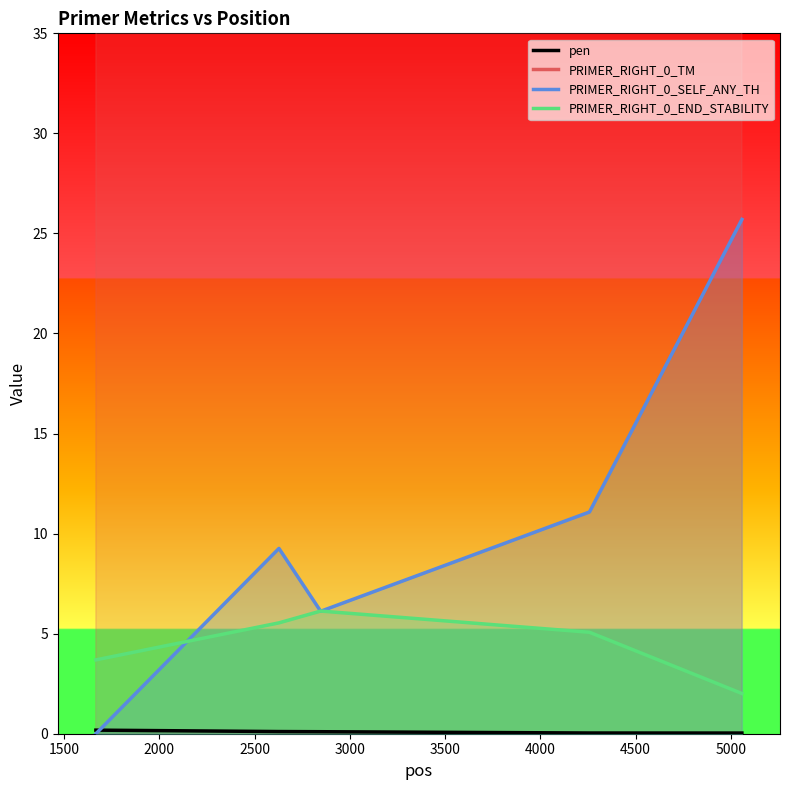

How many lines are shown in the chart?

4